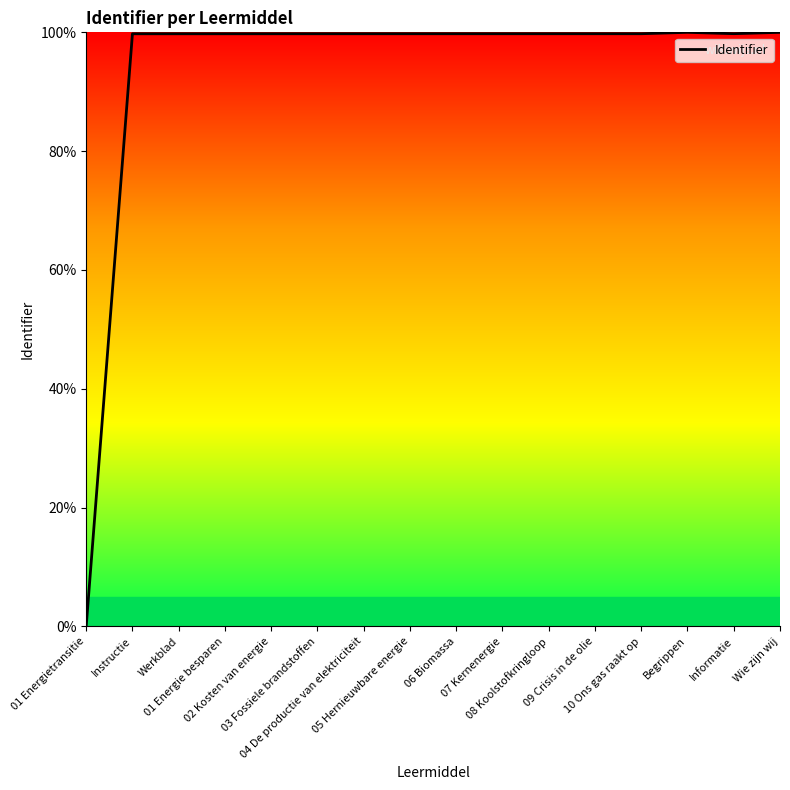

What is the difference between the maximum and minimum values?

100.0